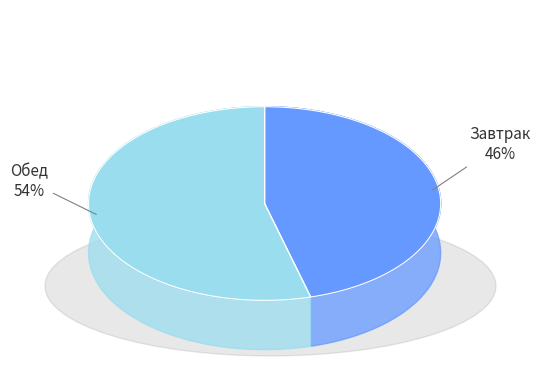

Which category has the smallest portion of the pie?

Завтрак